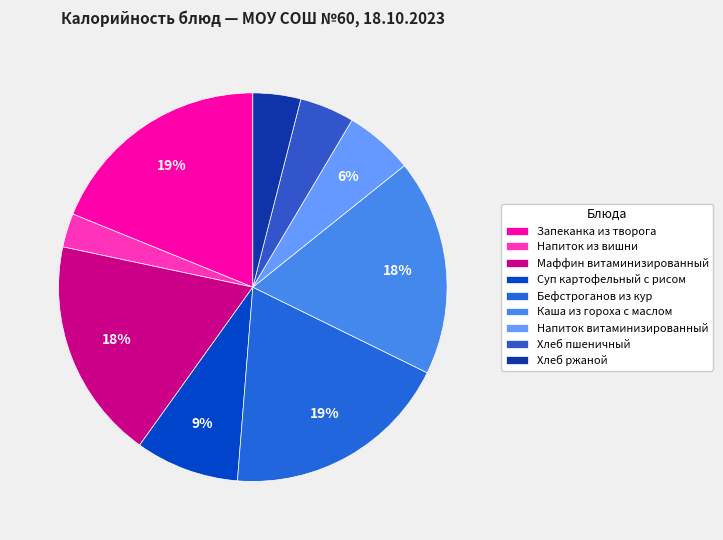

To the nearest percent, what is the difference between the largest and smallest slice percentages?

16%